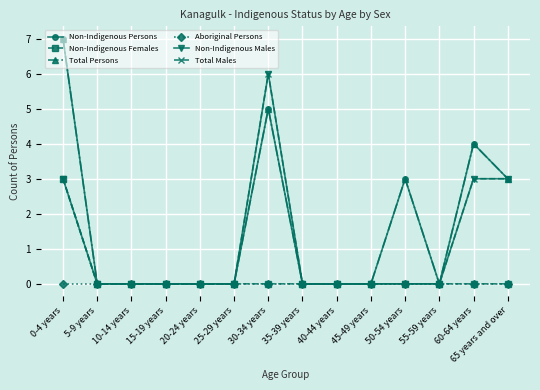

True or false: Non-Indigenous Males and Total Persons intersect in this chart.

False